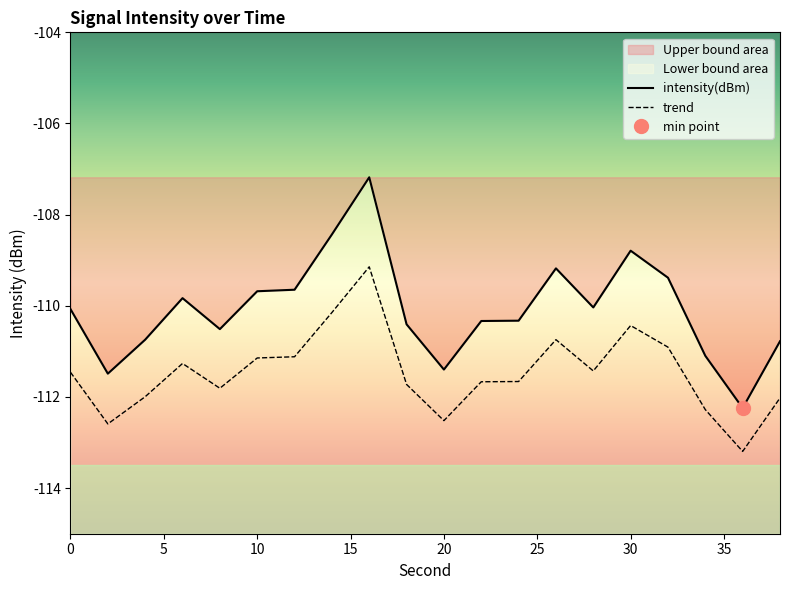

Is it true that the value at 8 is -177.0?

False